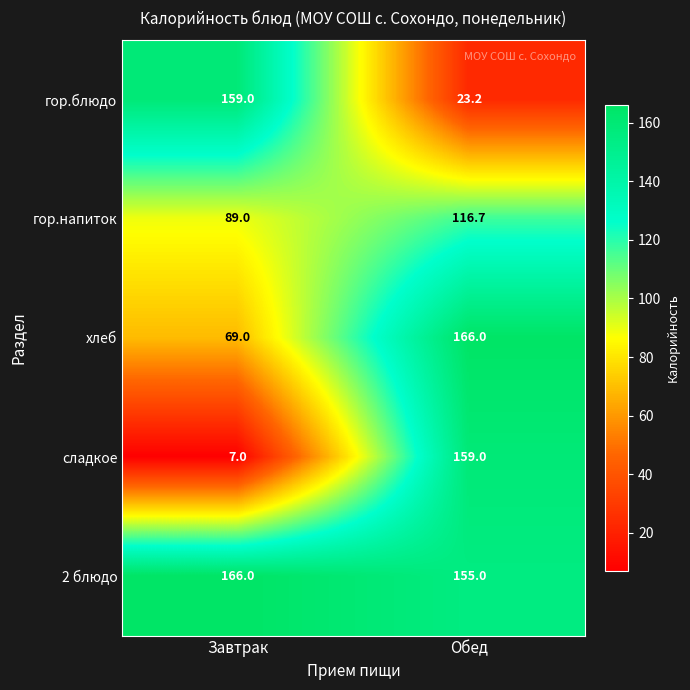

What is the minimum value shown in the chart?

7.0